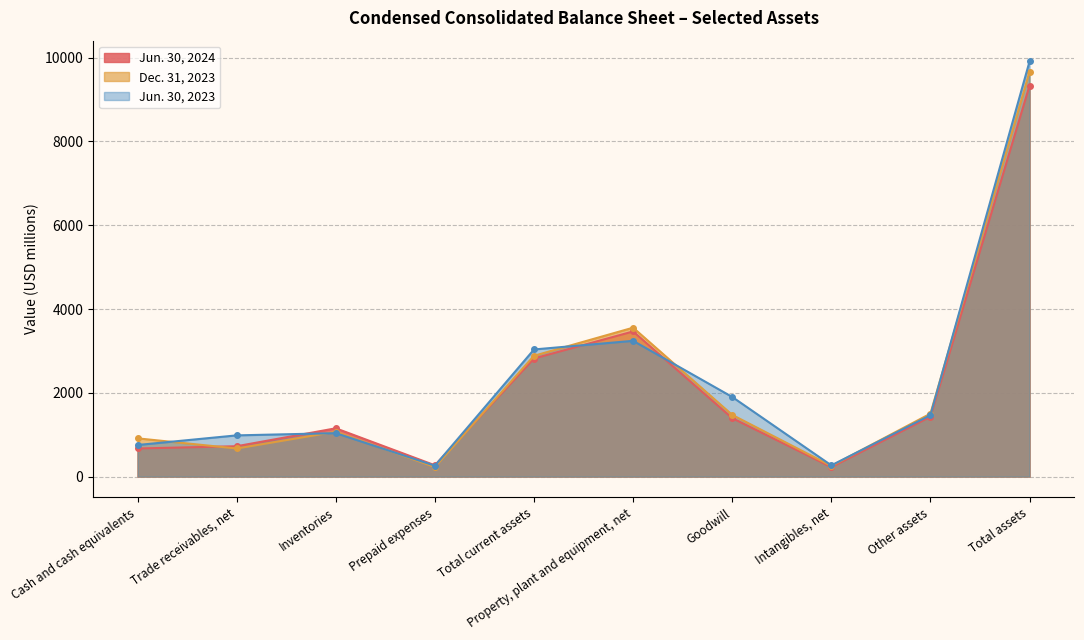

At which label does Jun. 30, 2023 first exceed 1466?

Total current assets